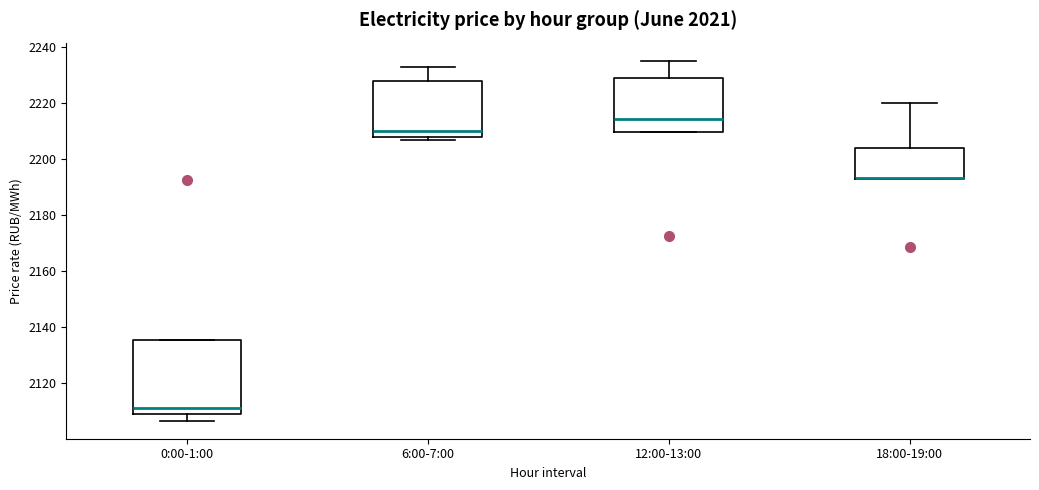

Reading left to right, transcribe this box plot: for each box, give where its median line is, the range the box spans, and where its two whiskers end, as read against the y-axis. The values are not printed on the chart, so give them approximately, as read against the axis.

0:00-1:00: median 2112, box 2108 to 2136, whiskers 2106 to 2136
6:00-7:00: median 2210, box 2208 to 2228, whiskers 2206 to 2232
12:00-13:00: median 2214, box 2210 to 2228, whiskers 2210 to 2236
18:00-19:00: median 2194 (drawn on the box's lower edge), box 2192 to 2204, whiskers 2192 to 2220